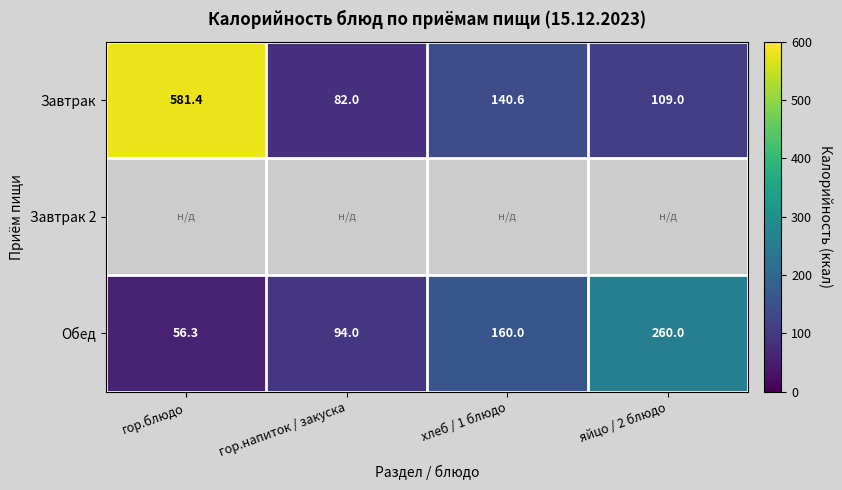

Between гор.напиток / закуска and яйцо / 2 блюдо, which is larger?

яйцо / 2 блюдо